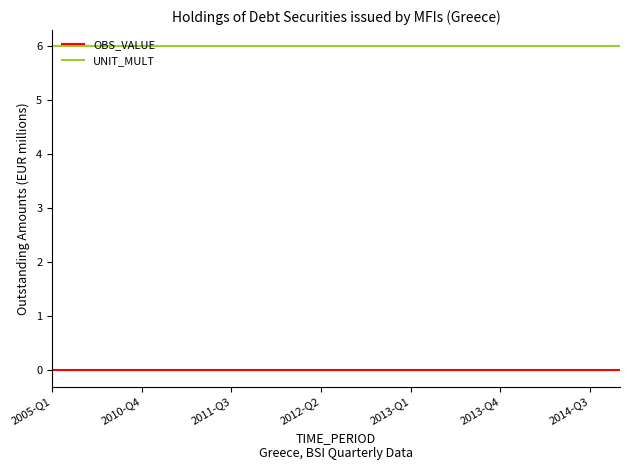

What is the lowest value of the UNIT_MULT series?

6